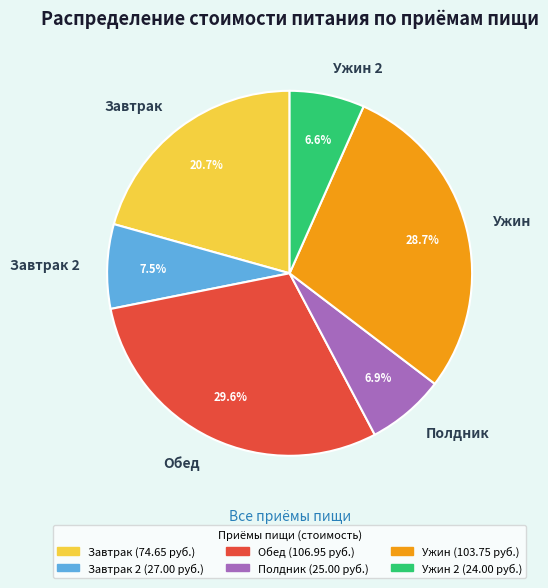

True or false: Обед accounts for 23% of the total.

False